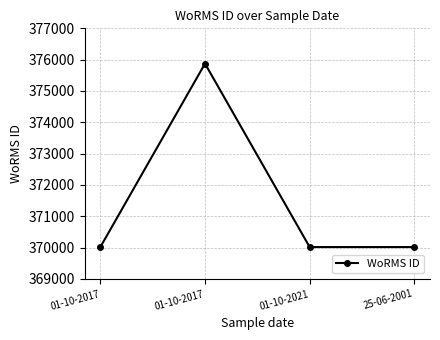

What is the label of the 2nd point from the left?

01-10-2017